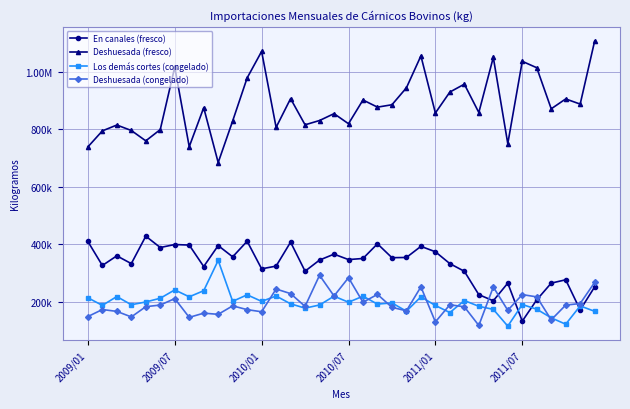

Does the chart have visible grid lines?

Yes